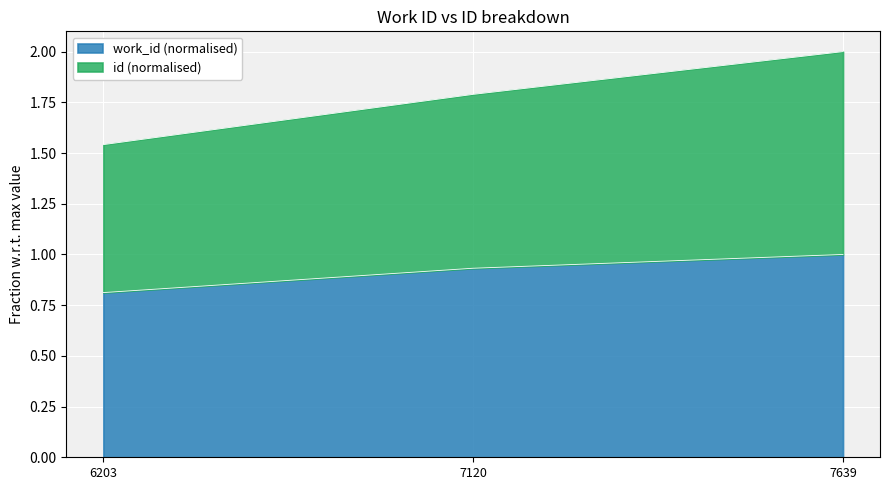

List the labels in order of work_id value, largest first.

7639, 7120, 6203